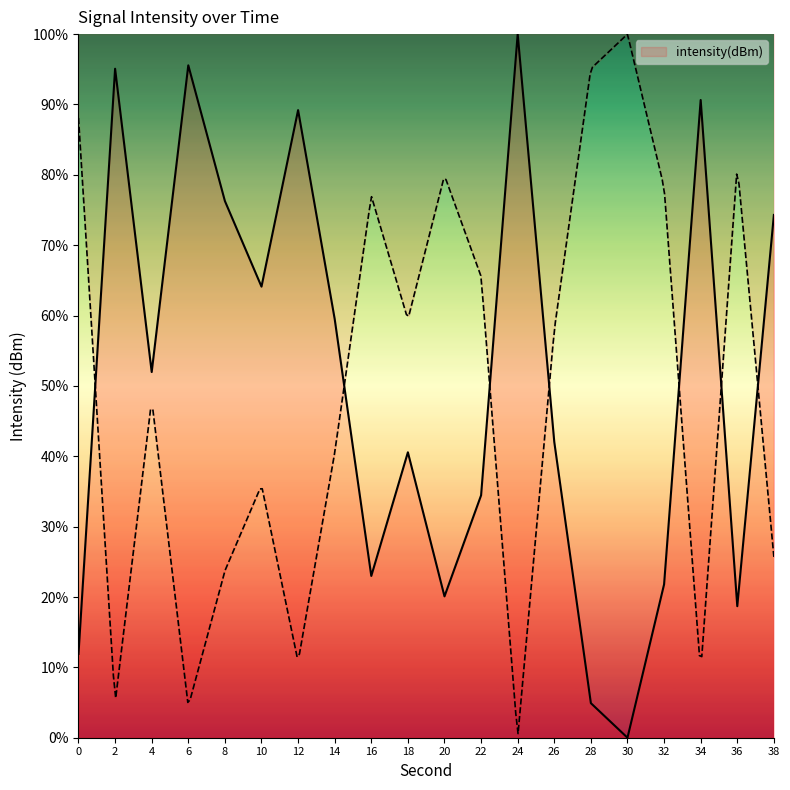

Reading right to left, transcribe all the data shown in this chart.

74.3	18.7	90.6	21.8	0.0	4.9	42.0	100.0	34.5	20.1	40.6	23.0	59.5	89.2	64.1	76.3	95.6	52.0	95.1	11.9